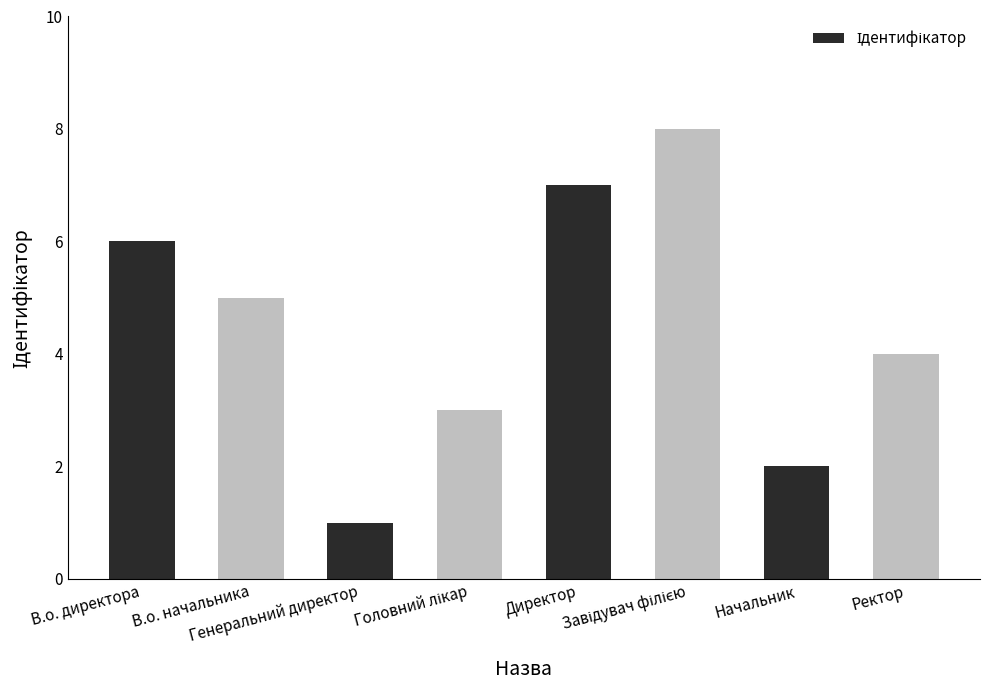

Between Начальник and В.о. директора, which is larger?

В.о. директора